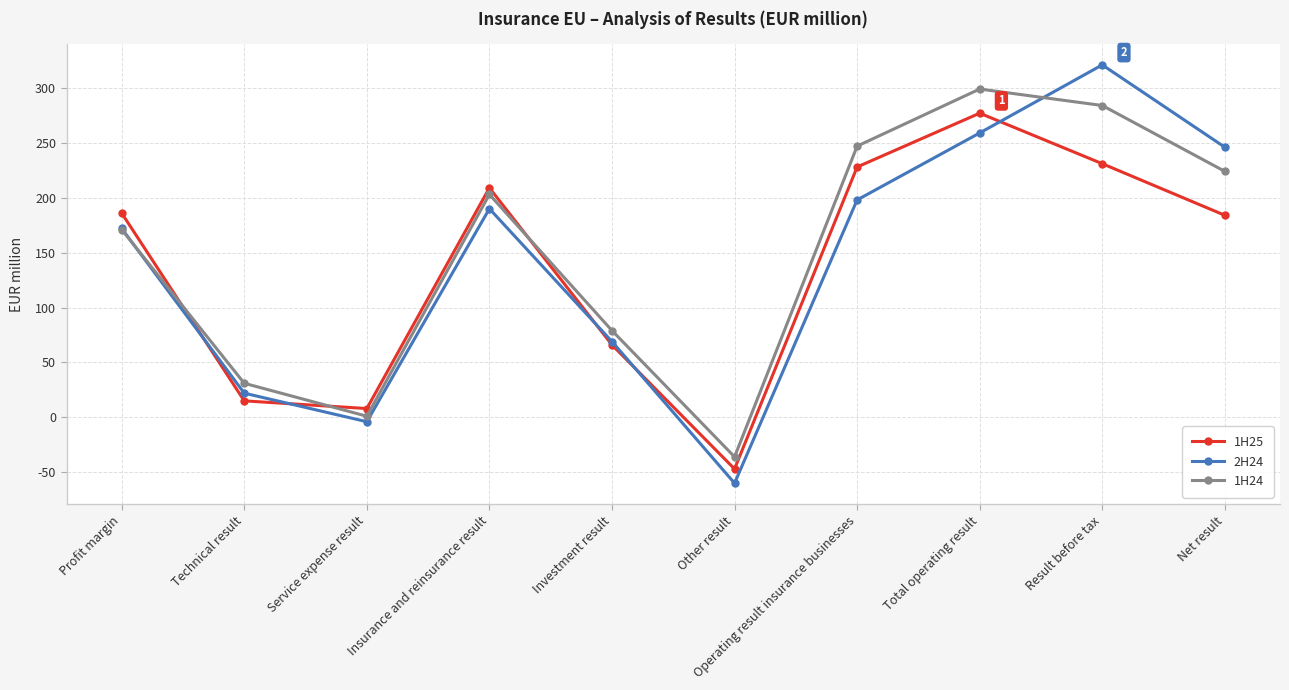

List the series in order of their overall mean, lowest first.

1H25, 2H24, 1H24